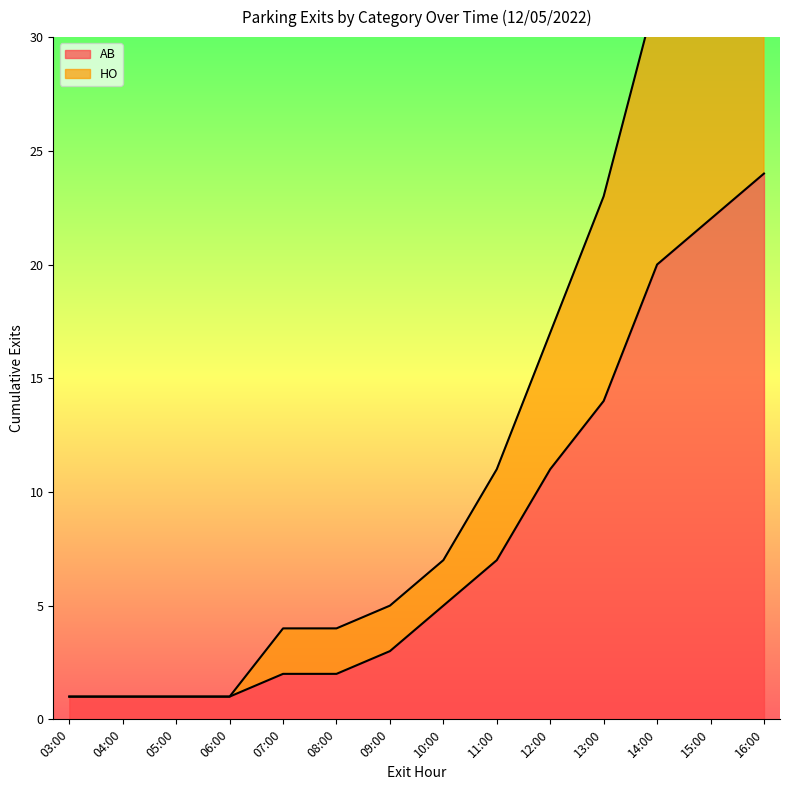

The value of AB at 03:00 is 2. True or false?

False